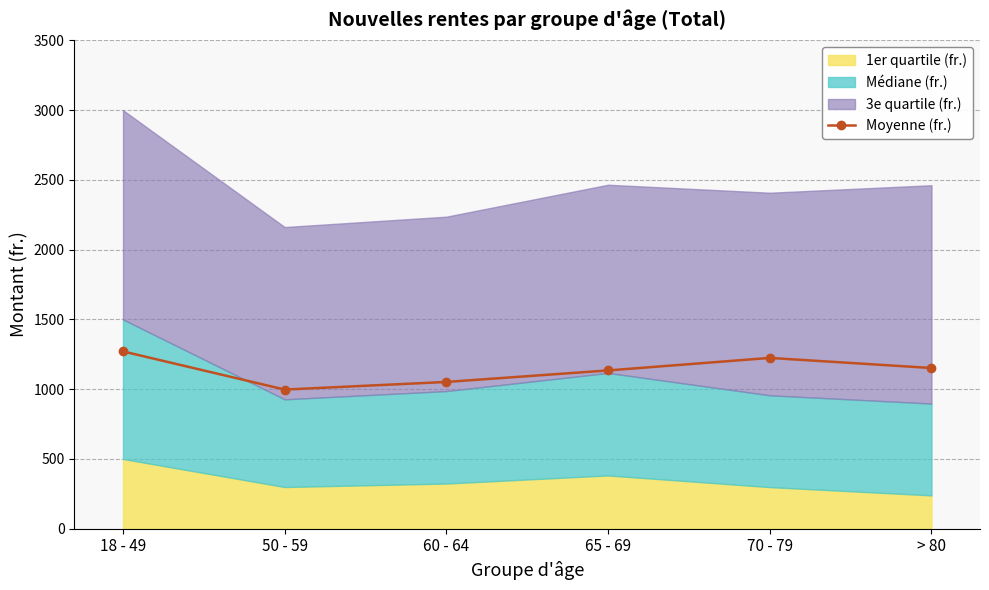

Count the number of categories in the chart.

6